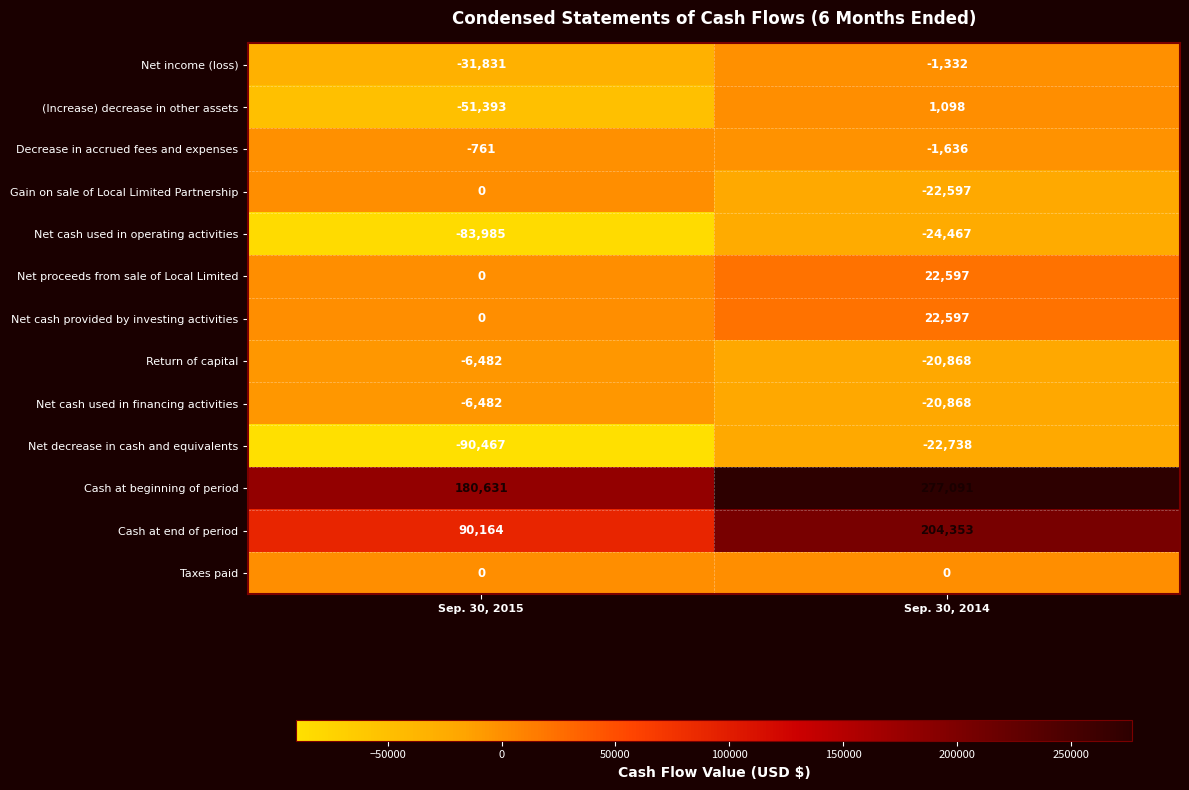

At which label is Net cash used in operating activities closest to -54226?

Sep. 30, 2015